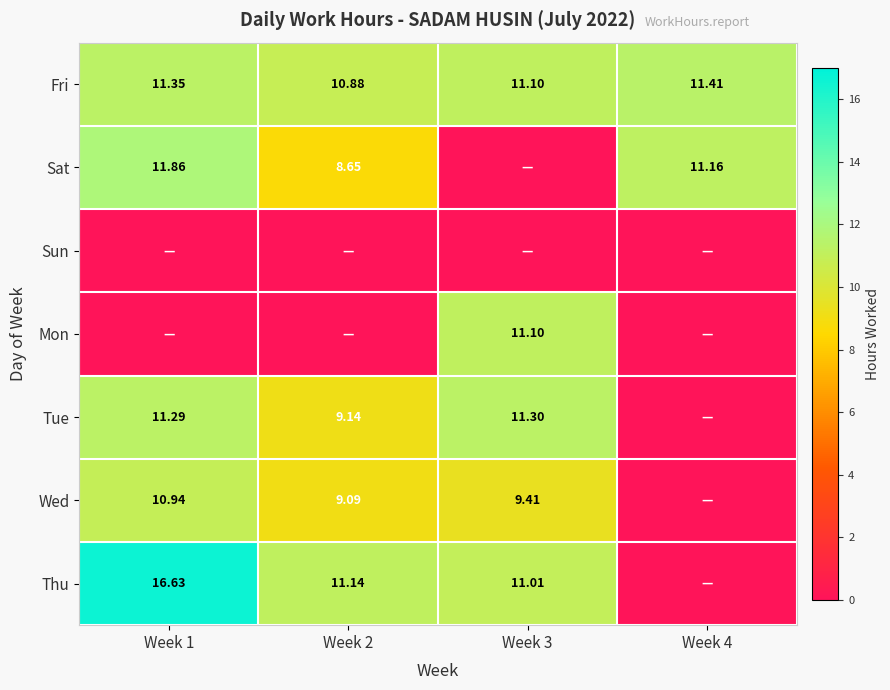

How many values in the Fri series are below 11?

1